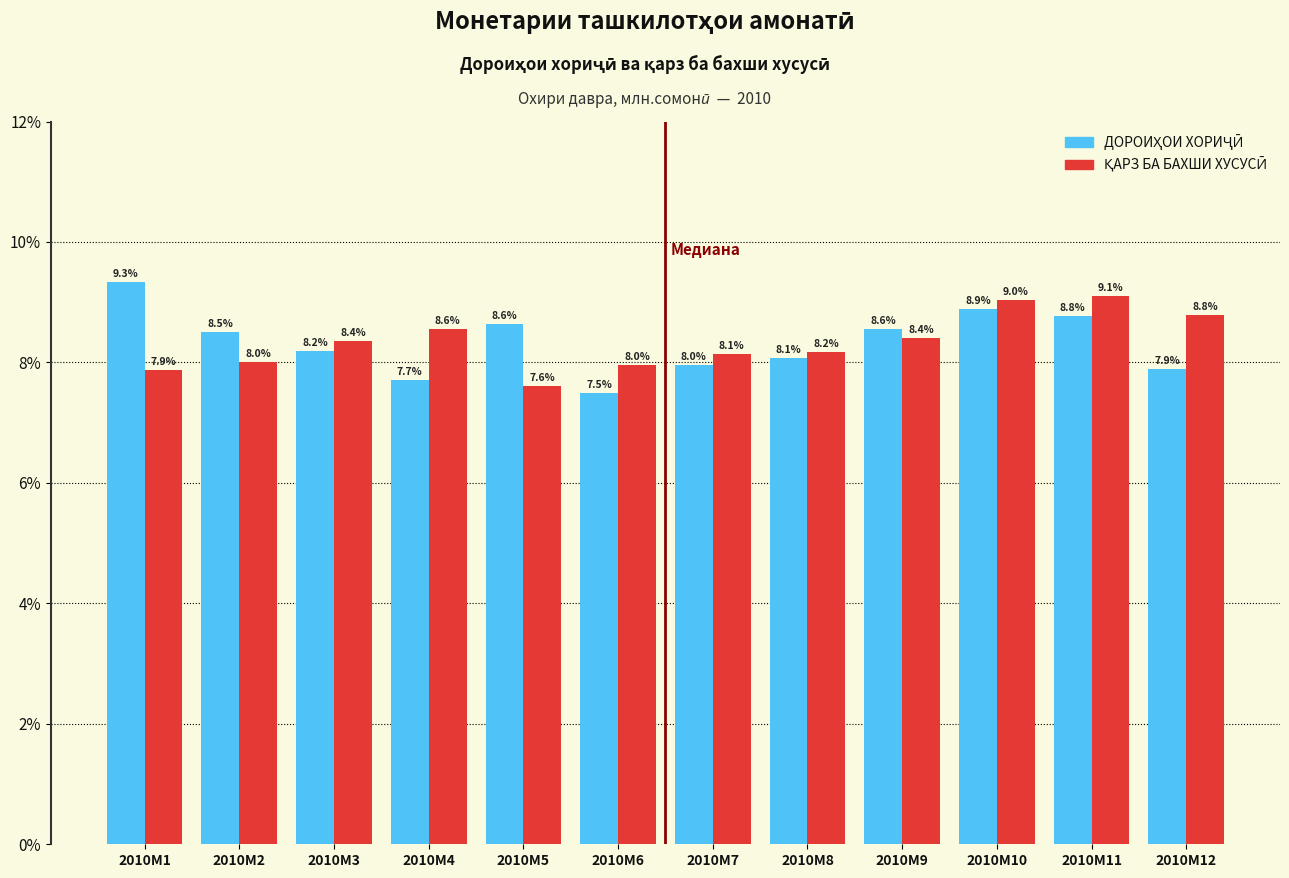

What is the difference between the highest and lowest values at 2010M11?

0.3